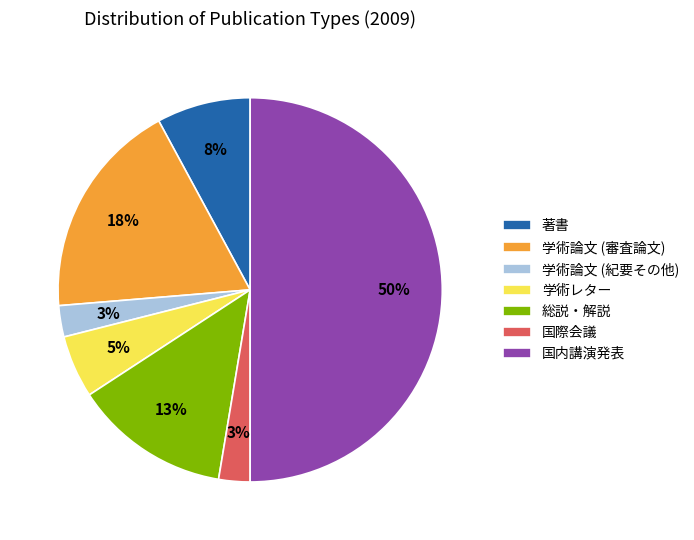

Which slice is the largest?

国内講演発表